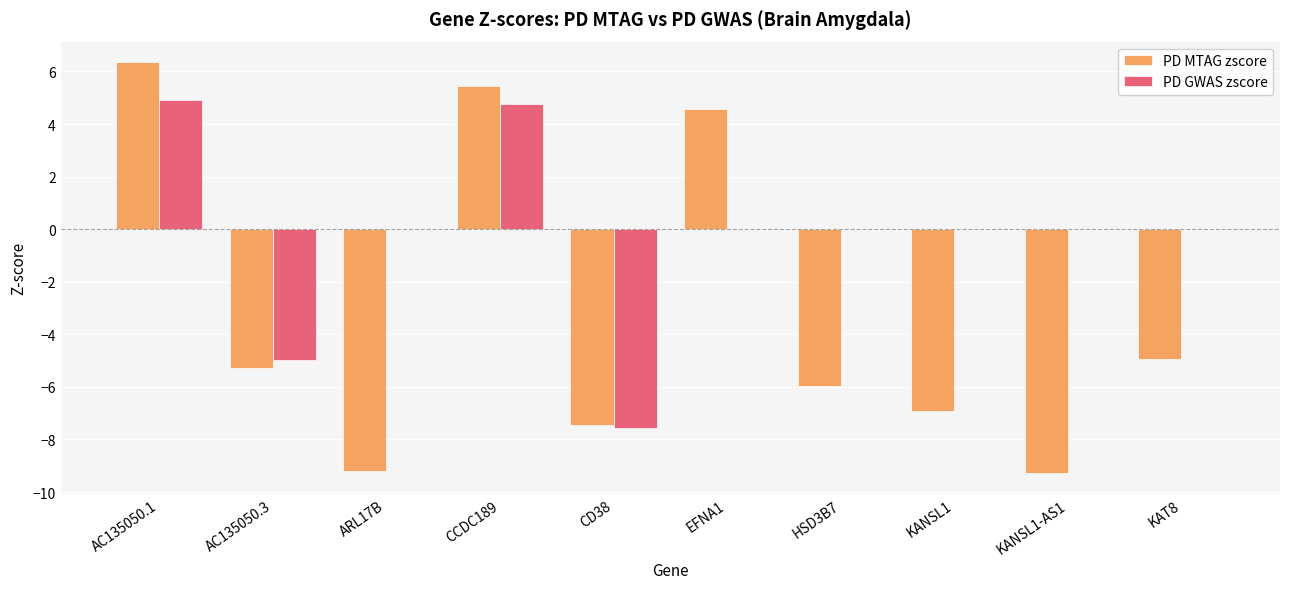

Reading right to left, transcribe all the data shown in this chart.

PD MTAG zscore: KAT8=-4.9	KANSL1-AS1=-9.3	KANSL1=-6.9	HSD3B7=-6.0	EFNA1=4.6	CD38=-7.5	CCDC189=5.4	ARL17B=-9.2	AC135050.3=-5.3	AC135050.1=6.4
PD GWAS zscore: KAT8=0.0	KANSL1-AS1=0.0	KANSL1=0.0	HSD3B7=0.0	EFNA1=0.0	CD38=-7.5	CCDC189=4.8	ARL17B=0.0	AC135050.3=-5.0	AC135050.1=4.9